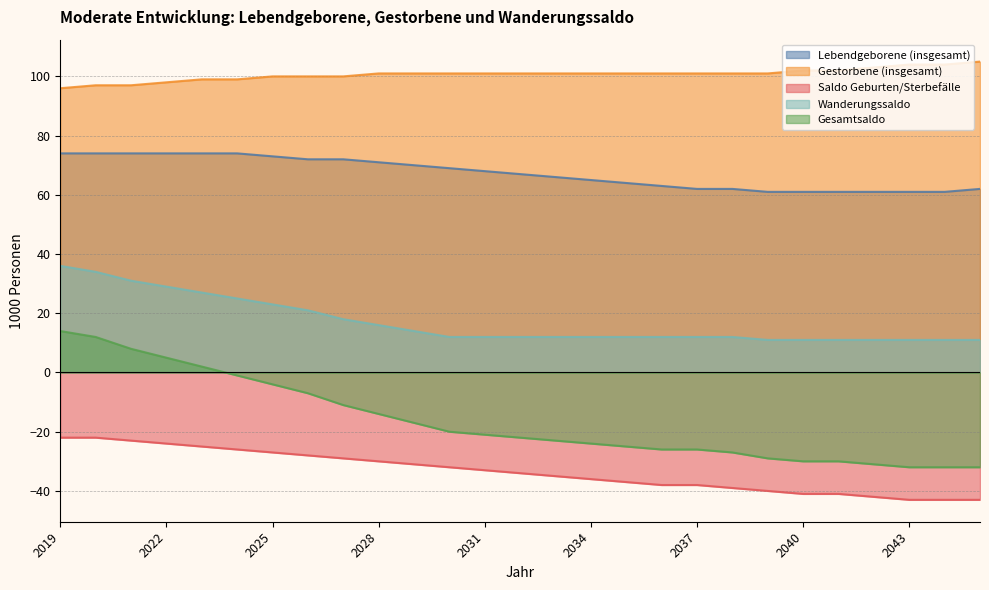

True or false: Gestorbene (insgesamt) and Saldo Geburten/Sterbefälle cross at least once.

False